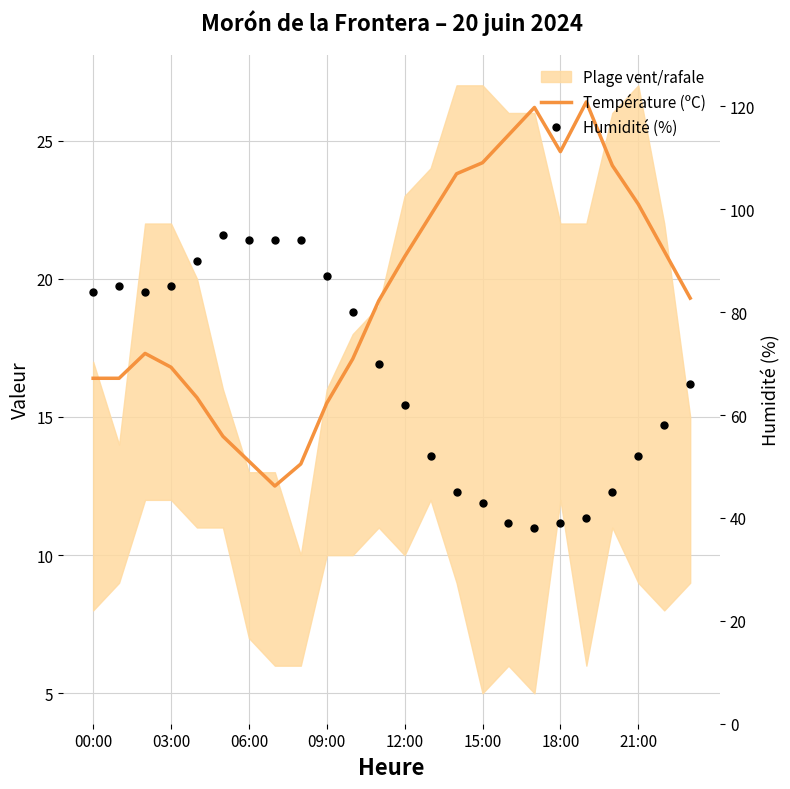

What is the greatest value displayed?

95.0